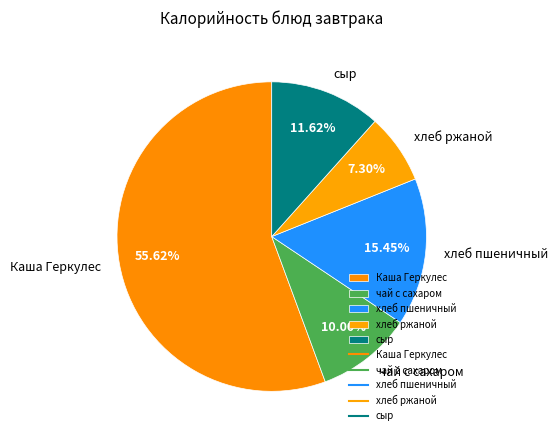

Which category accounts for the majority?

Каша Геркулес